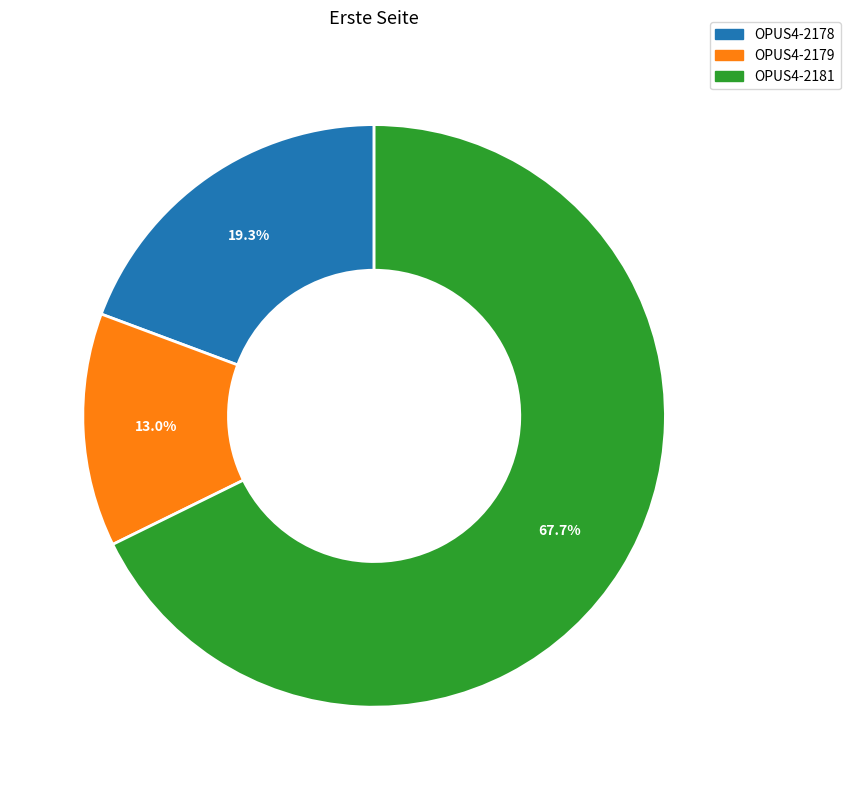

To the nearest percent, what is the difference between the largest and smallest slice percentages?

55%